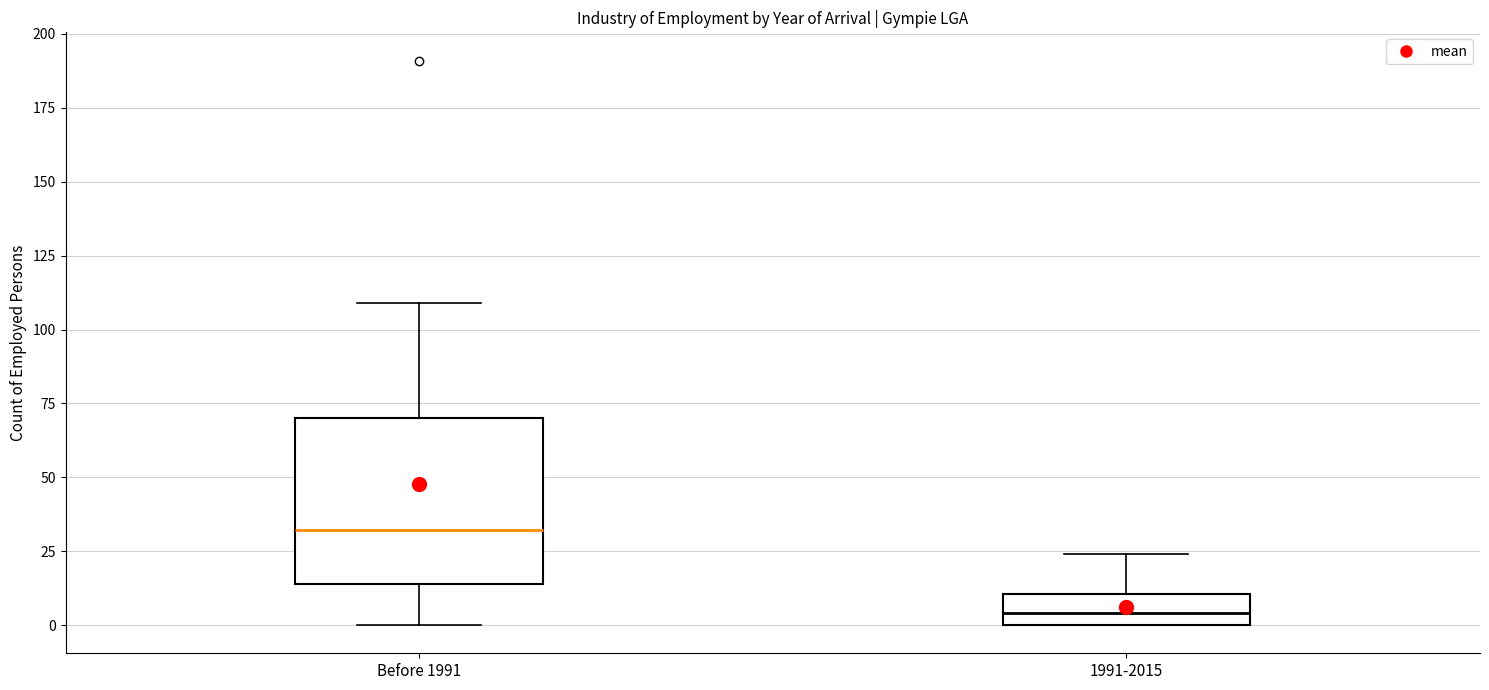

Reading left to right, transcribe this box plot: for each box, give where its median line is, the range the box spans, and where its two whiskers end, as read against the y-axis. The values are not printed on the chart, so give them approximately, as read against the axis.

Before 1991: median 30, box 15 to 70, whiskers 0 to 110
1991-2015: median 5, box 0 to 10, whiskers 0 to 25